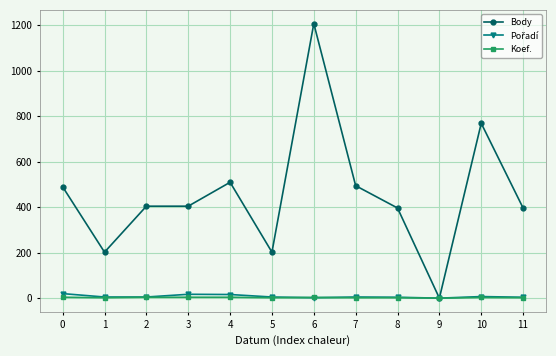

The Koef. series shows 4 at 2. True or false?

True